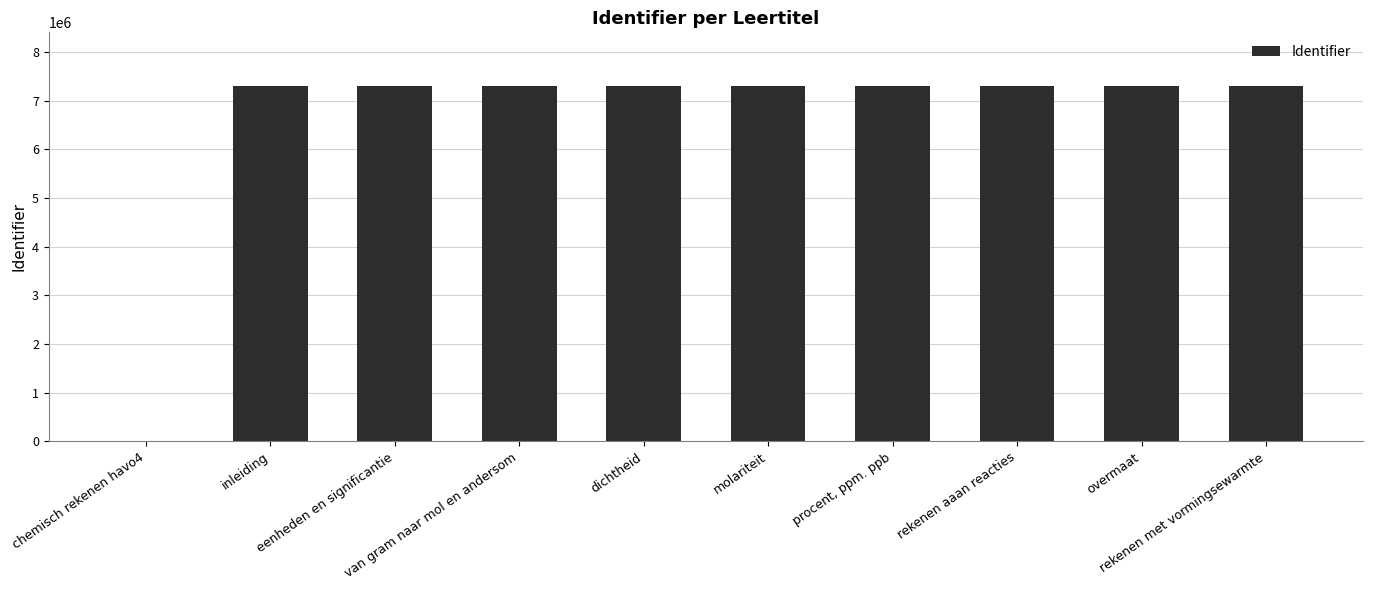

What is the sum of all values?

65713184